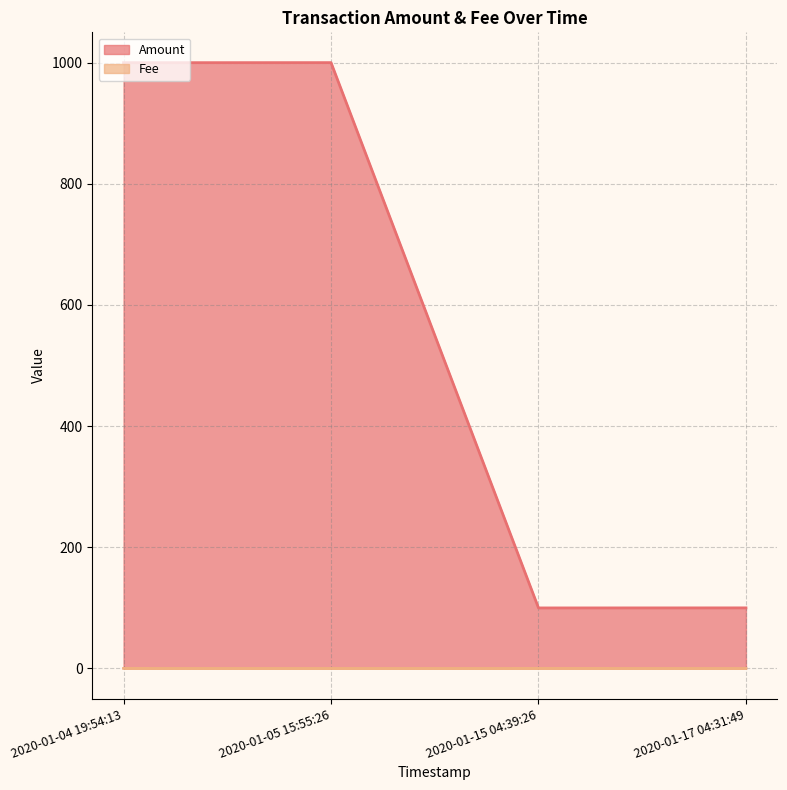

Reading left to right, extract all data points from this chart.

Amount: 2020-01-04 19:54:13=999.9	2020-01-05 15:55:26=1000.0	2020-01-15 04:39:26=99.9	2020-01-17 04:31:49=100.0
Fee: 2020-01-04 19:54:13=0.1	2020-01-05 15:55:26=0.1	2020-01-15 04:39:26=0.1	2020-01-17 04:31:49=0.1